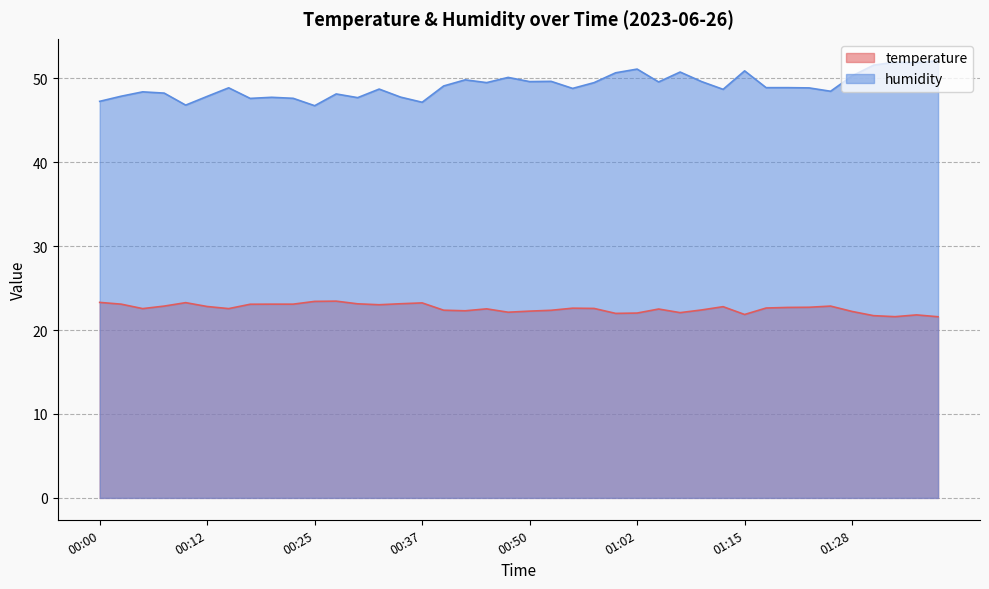

Reading left to right, extract all data points from this chart.

temperature: 00:00=23.3	00:02=23.1	00:05=22.6	00:07=22.9	00:10=23.3	00:12=22.8	00:15=22.6	00:17=23.1	00:20=23.1	00:22=23.1	00:25=23.4	00:27=23.4	00:30=23.1	00:32=23.0	00:35=23.1	00:37=23.2	00:40=22.4	00:42=22.3	00:45=22.5	00:47=22.1	00:50=22.2	00:52=22.4	00:55=22.6	00:57=22.6	01:00=22.0	01:02=22.0	01:05=22.5	01:07=22.1	01:10=22.4	01:12=22.8	01:15=21.9	01:17=22.6	01:20=22.7	01:22=22.7	01:25=22.9	01:28=22.2	01:30=21.7	01:33=21.6	01:35=21.8	01:38=21.6
humidity: 00:00=47.2	00:02=47.9	00:05=48.4	00:07=48.2	00:10=46.8	00:12=47.8	00:15=48.9	00:17=47.6	00:20=47.7	00:22=47.6	00:25=46.7	00:27=48.1	00:30=47.7	00:32=48.7	00:35=47.7	00:37=47.1	00:40=49.1	00:42=49.8	00:45=49.5	00:47=50.1	00:50=49.6	00:52=49.6	00:55=48.8	00:57=49.5	01:00=50.6	01:02=51.1	01:05=49.5	01:07=50.7	01:10=49.6	01:12=48.7	01:15=50.9	01:17=48.9	01:20=48.9	01:22=48.8	01:25=48.4	01:28=50.3	01:30=51.5	01:33=51.9	01:35=51.9	01:38=52.1